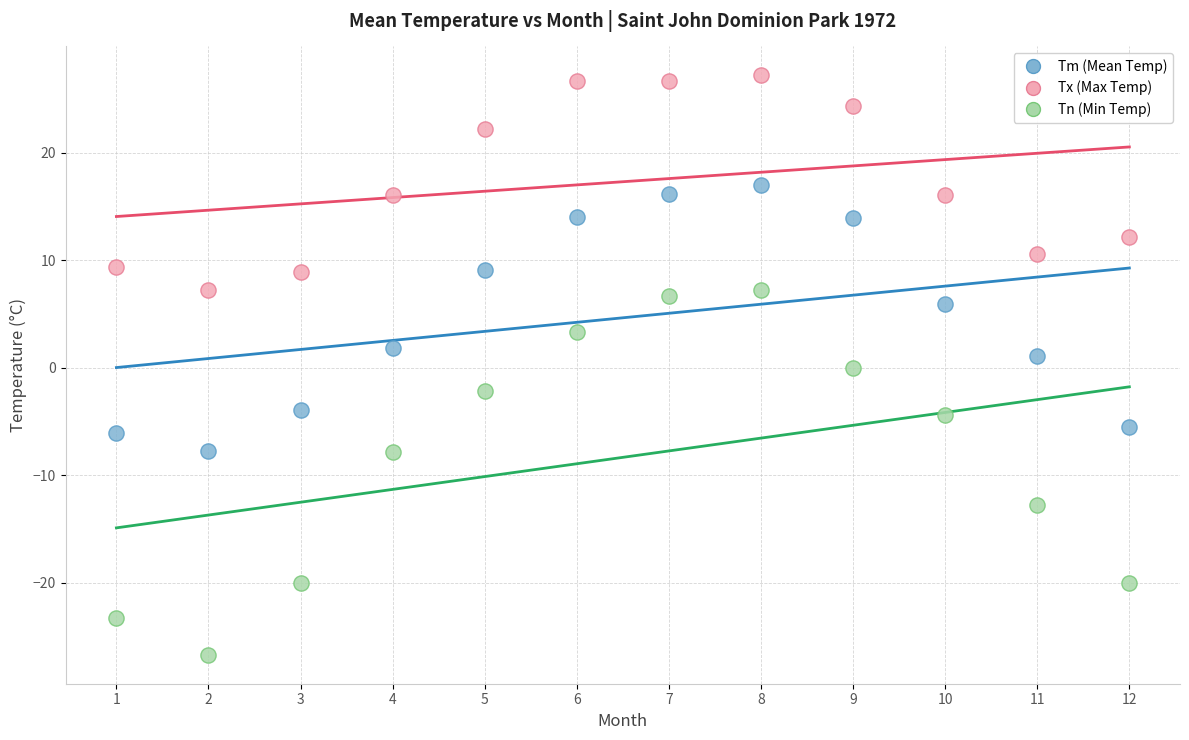

Which series has the widest spread of Y values?

Tn (Min Temp)